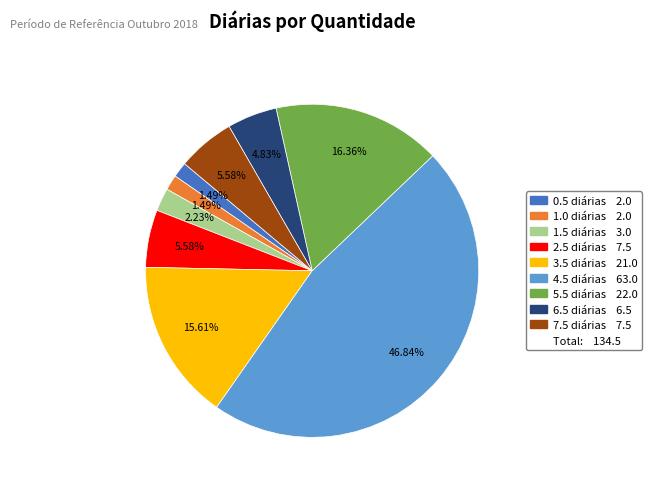

Does any single category account for the majority?

No